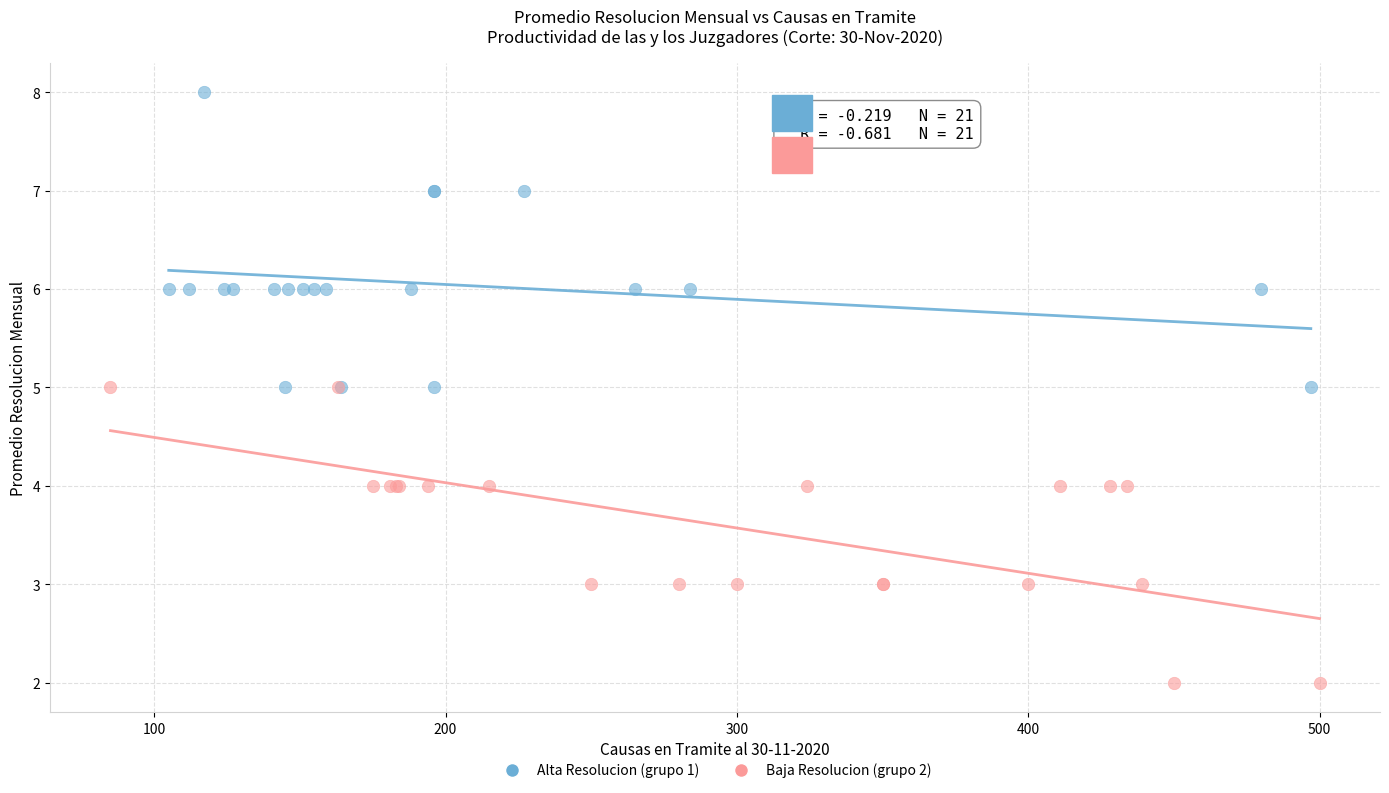

Which series contains the highest Y value?

Alta Resolucion (grupo 1)